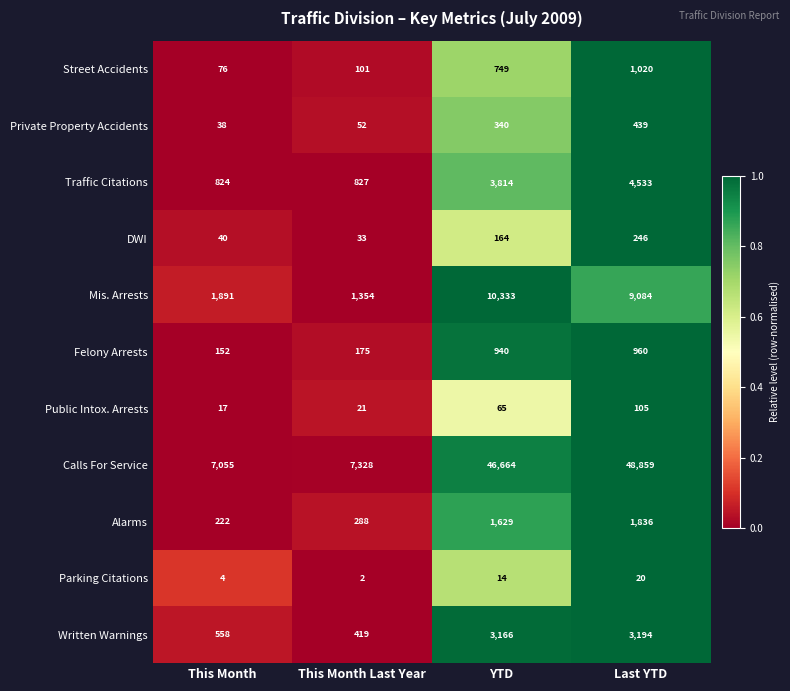

At which category is the sum across all series the highest?

Last YTD